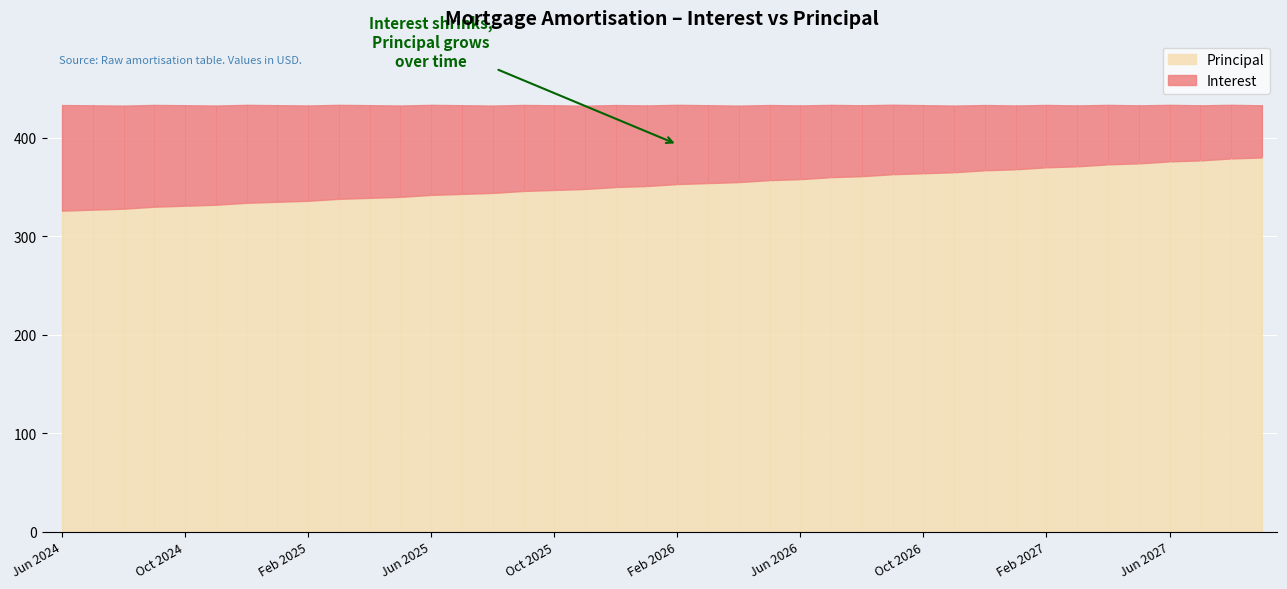

At which label does Principal reach its peak?

Sep 2027